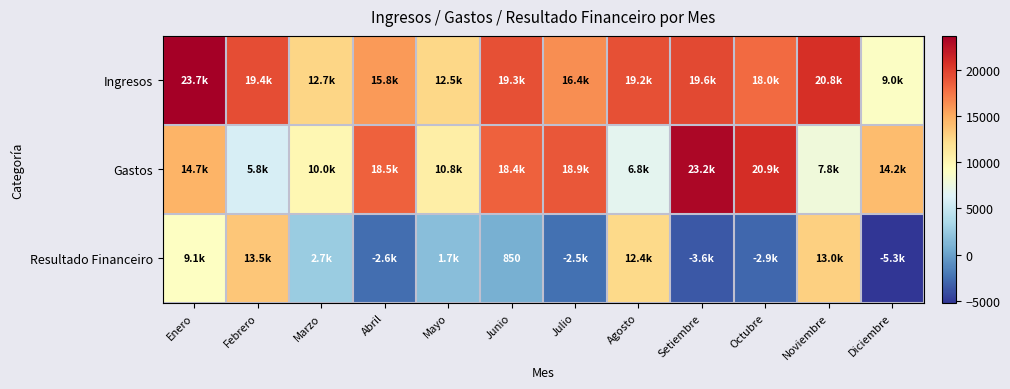

At which label does Gastos first exceed 14653?

Abril